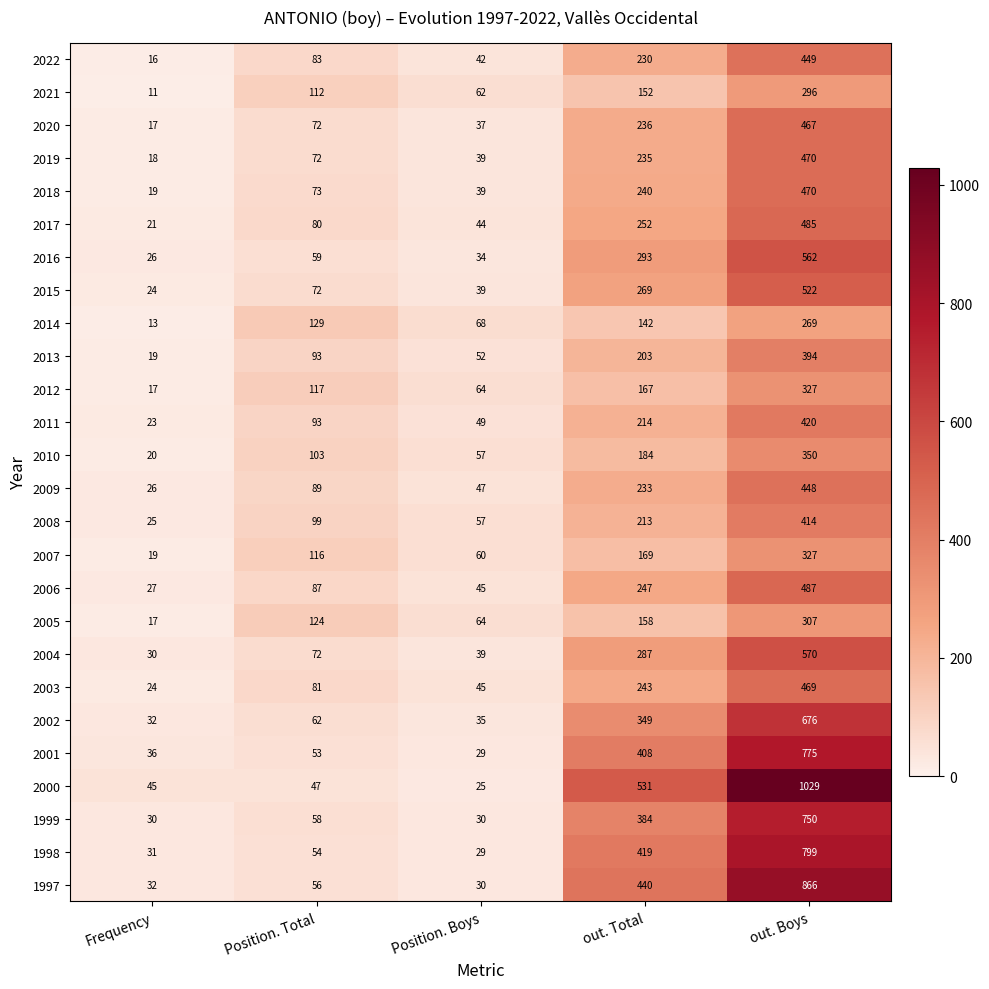

At which label is 2018 closest to 244?

out. Total